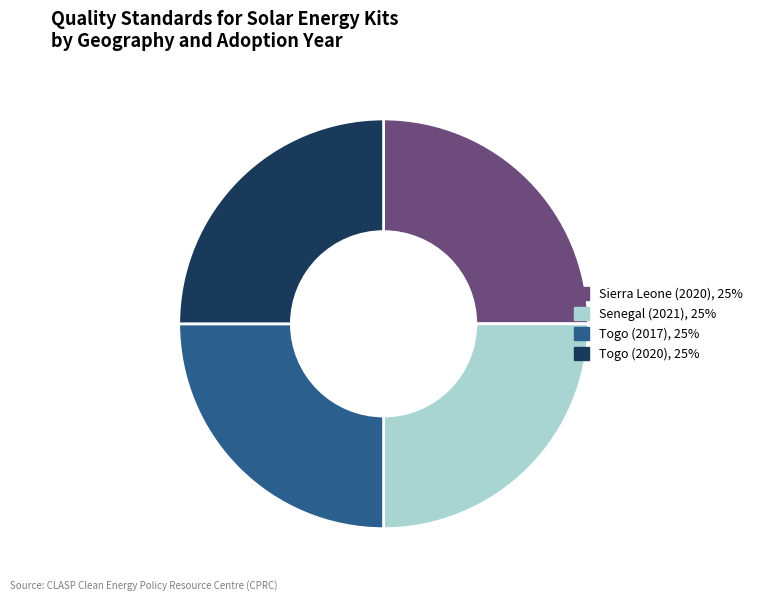

Does Senegal (2021) account for over 50% of the chart?

No